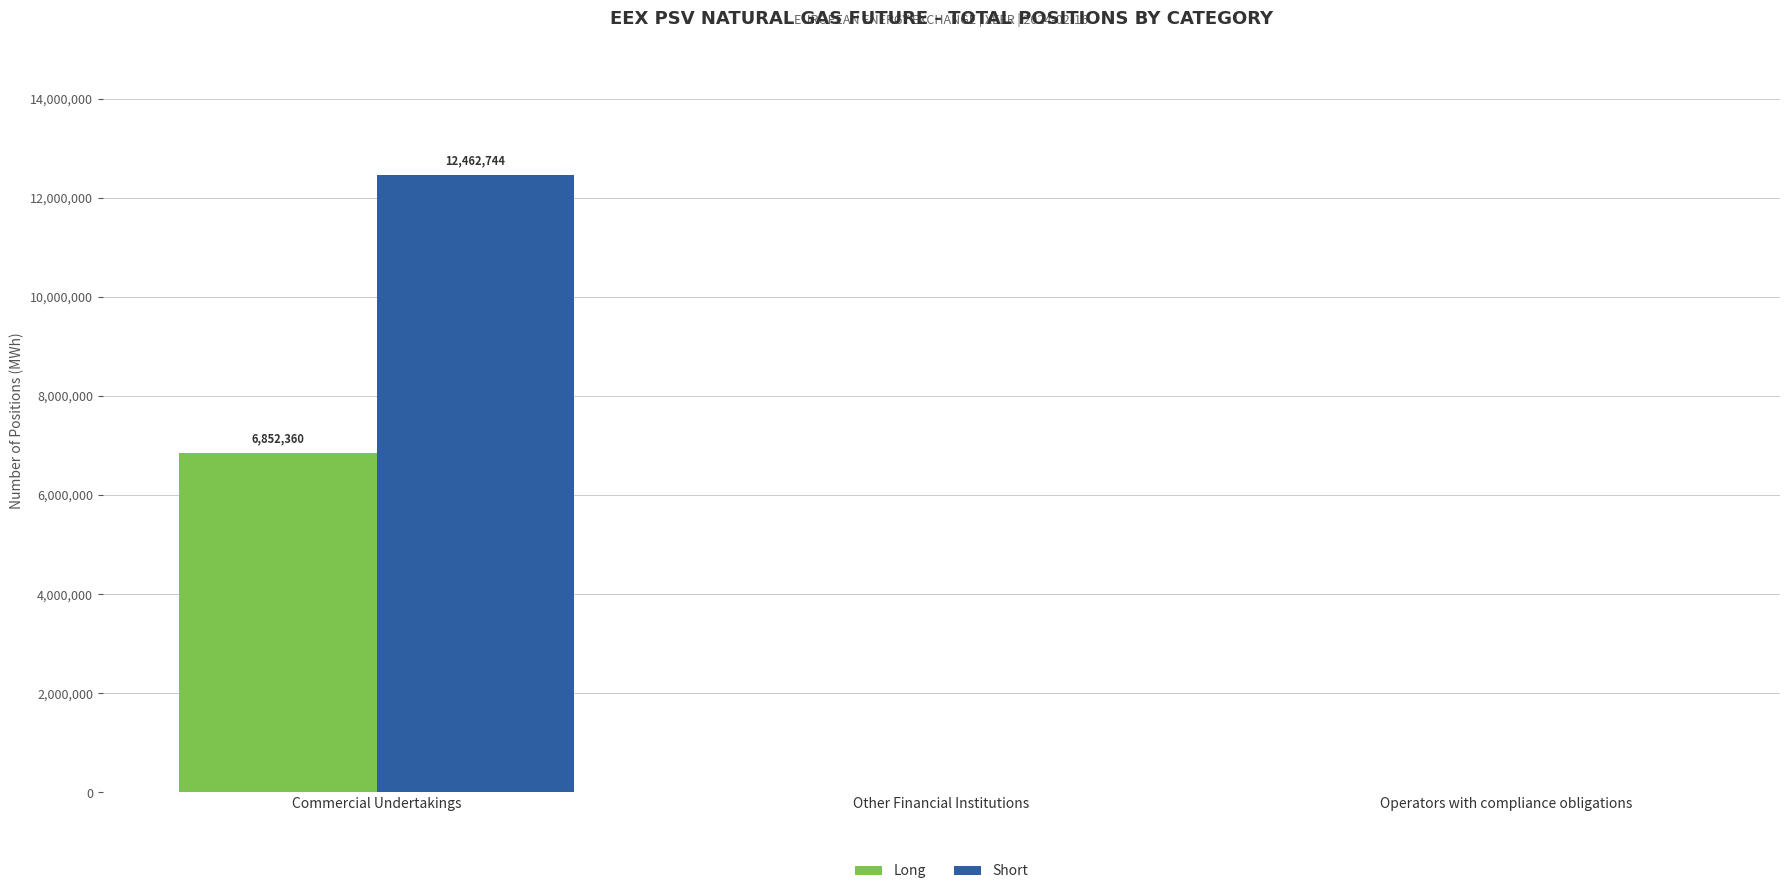

Count the Long values in the range 0 to 6852360.

3